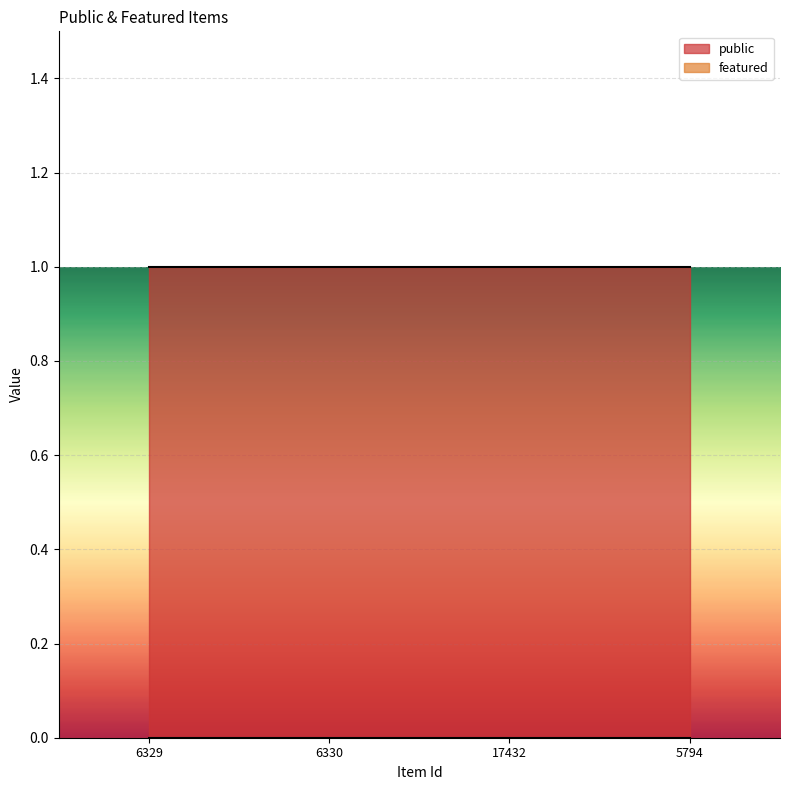

What position from the right is 5794?

1